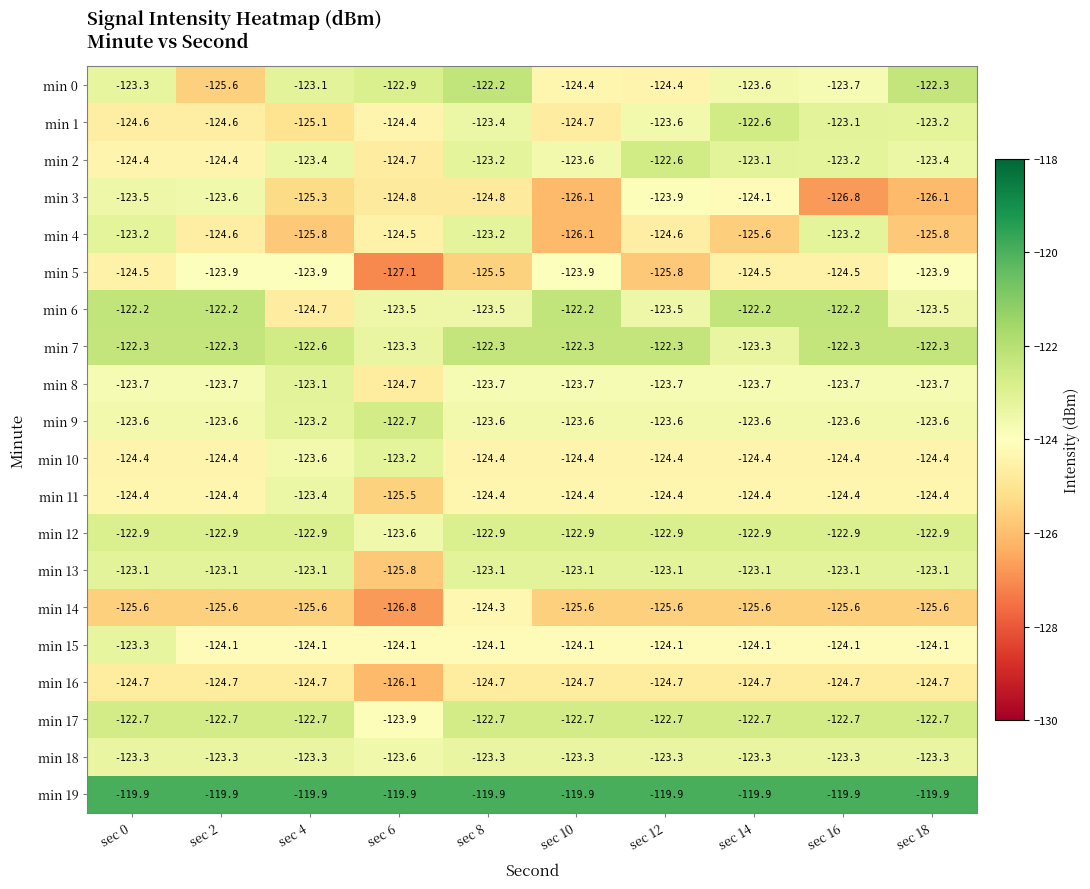

At which category is the sum across all series the highest?

sec 8